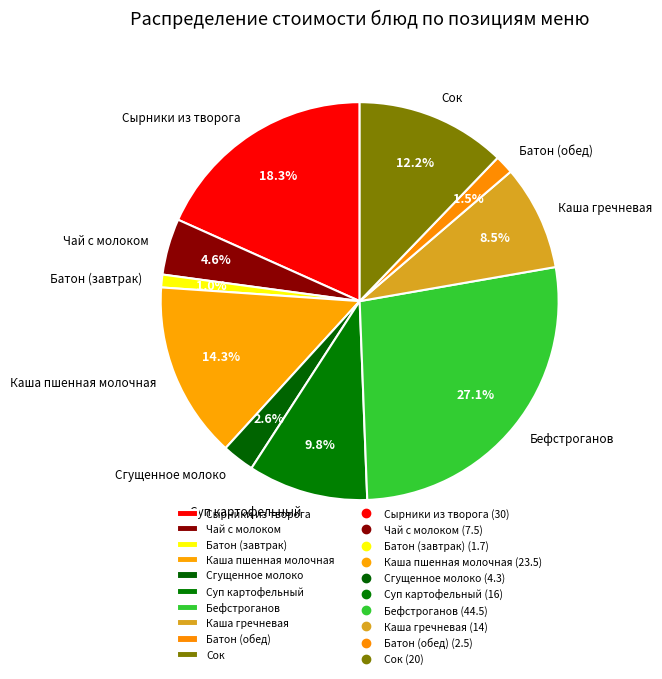

Which category has the biggest portion of the pie?

Бефстроганов